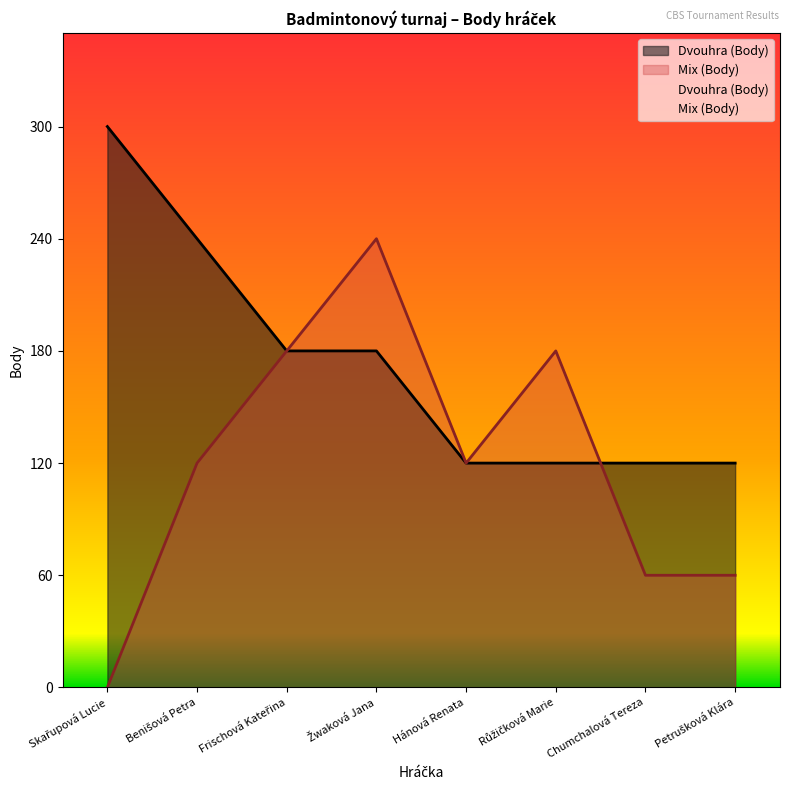

What is the greatest value displayed?

300